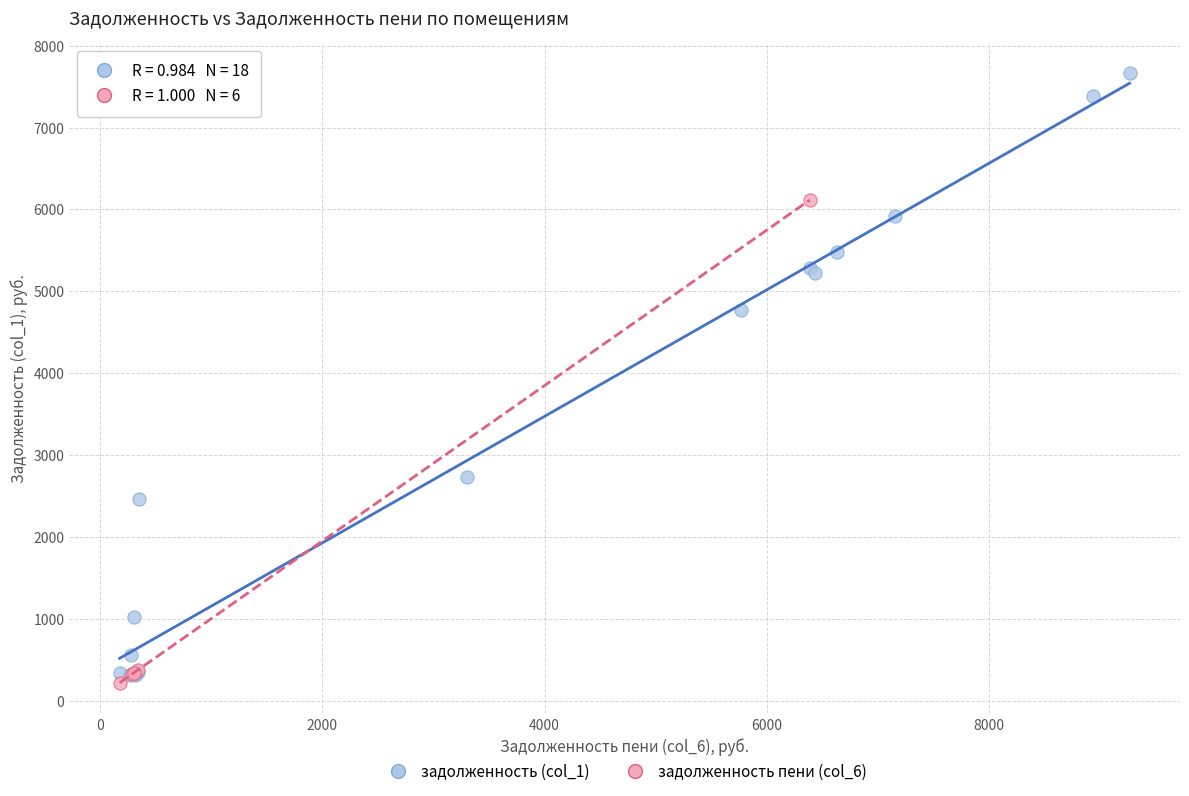

Which series has the largest Y range (max minus min)?

задолженность (col_1)